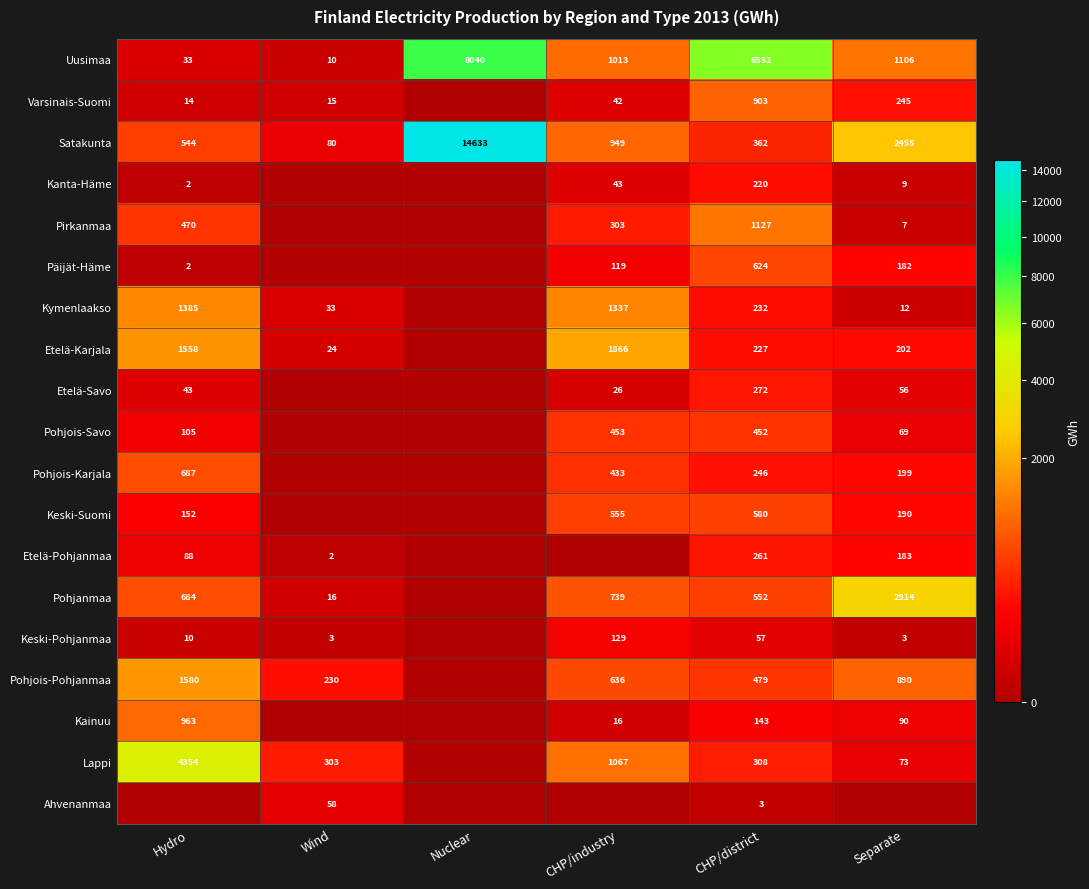

The value of Pohjois-Savo at CHP/industry is 155. True or false?

False